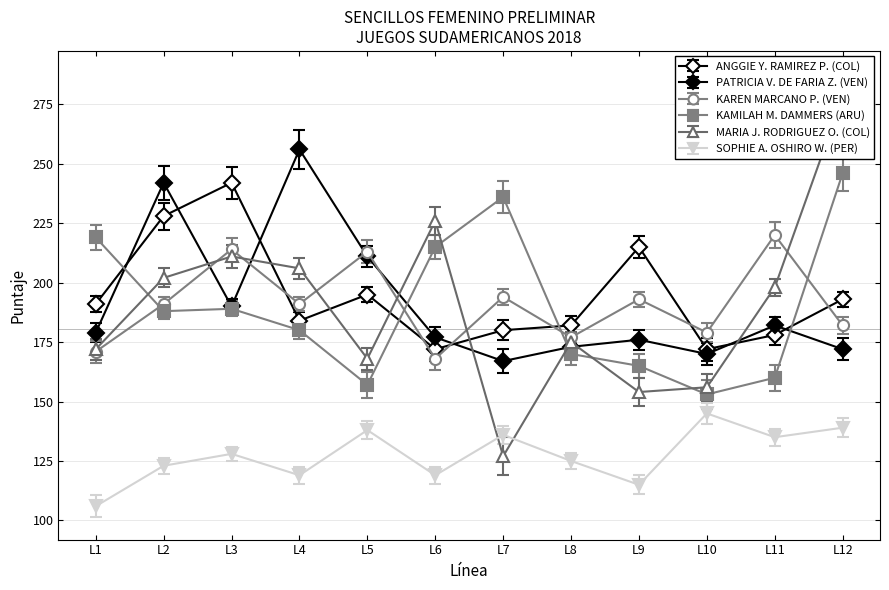

Between L4 and L11, which series saw the biggest shift?

PATRICIA V. DE FARIA Z. (VEN)